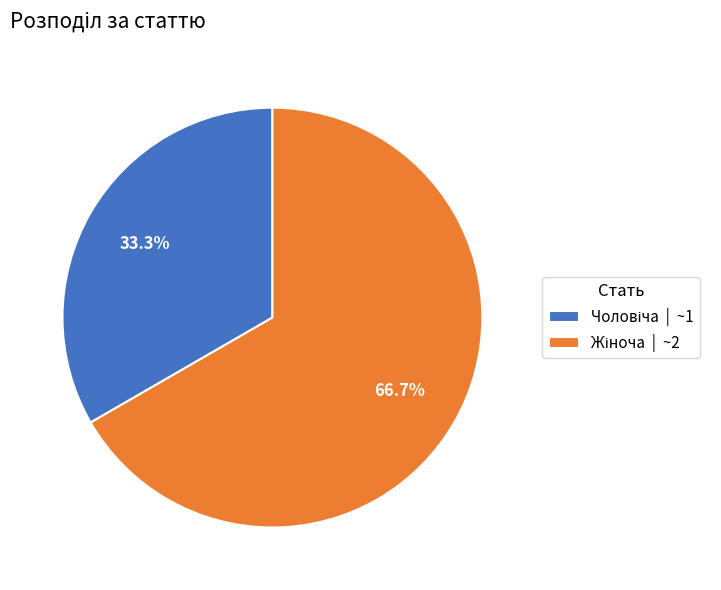

Does any single category account for the majority?

Yes